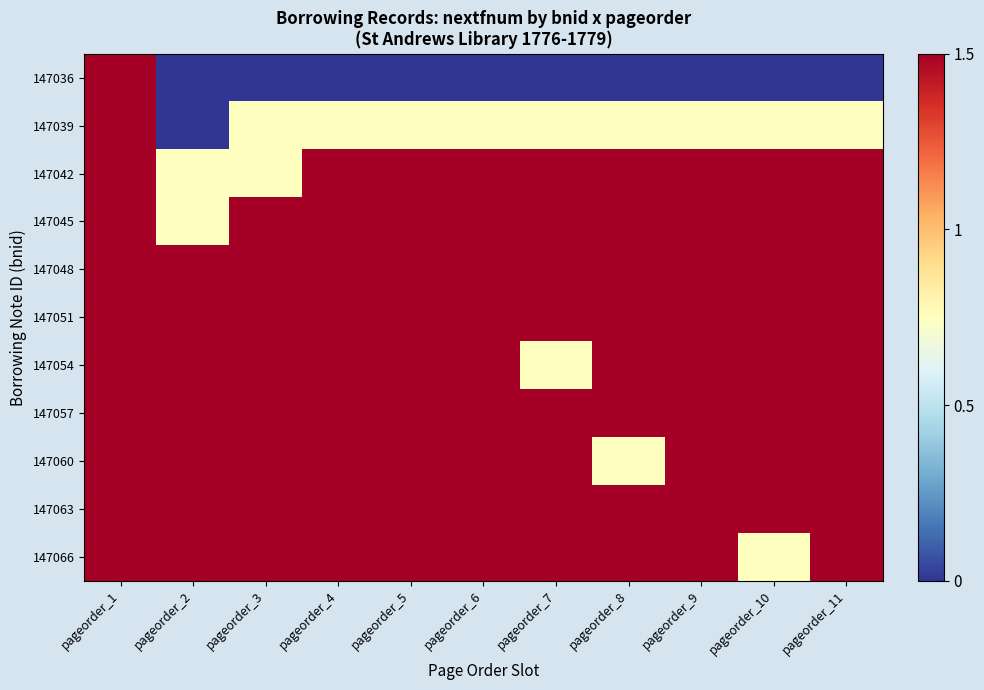

What is the greatest value displayed?

1.5